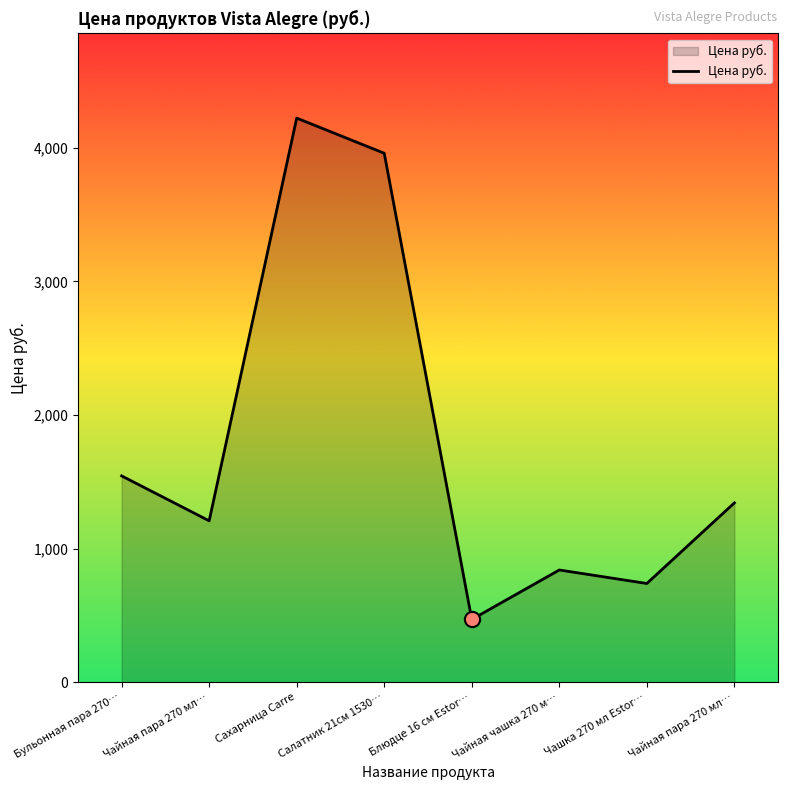

How many series are shown in this chart?

1